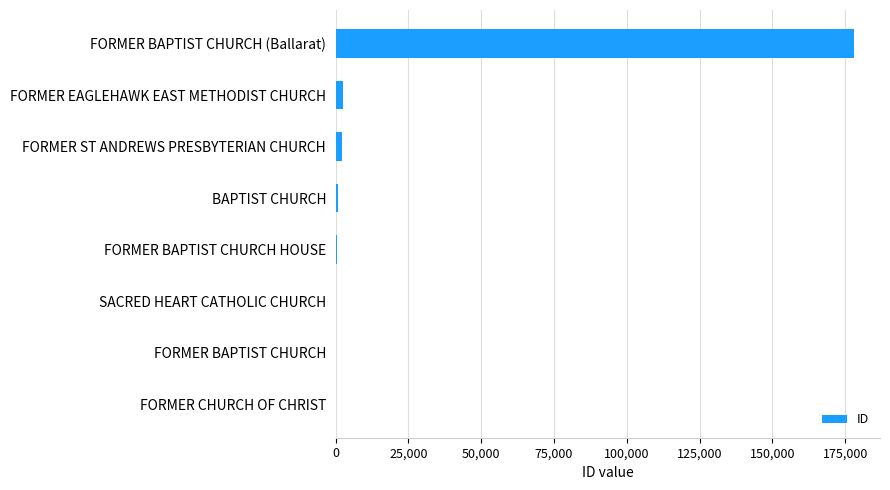

Is it true that the value at FORMER BAPTIST CHURCH (Ballarat) is 178070?

True